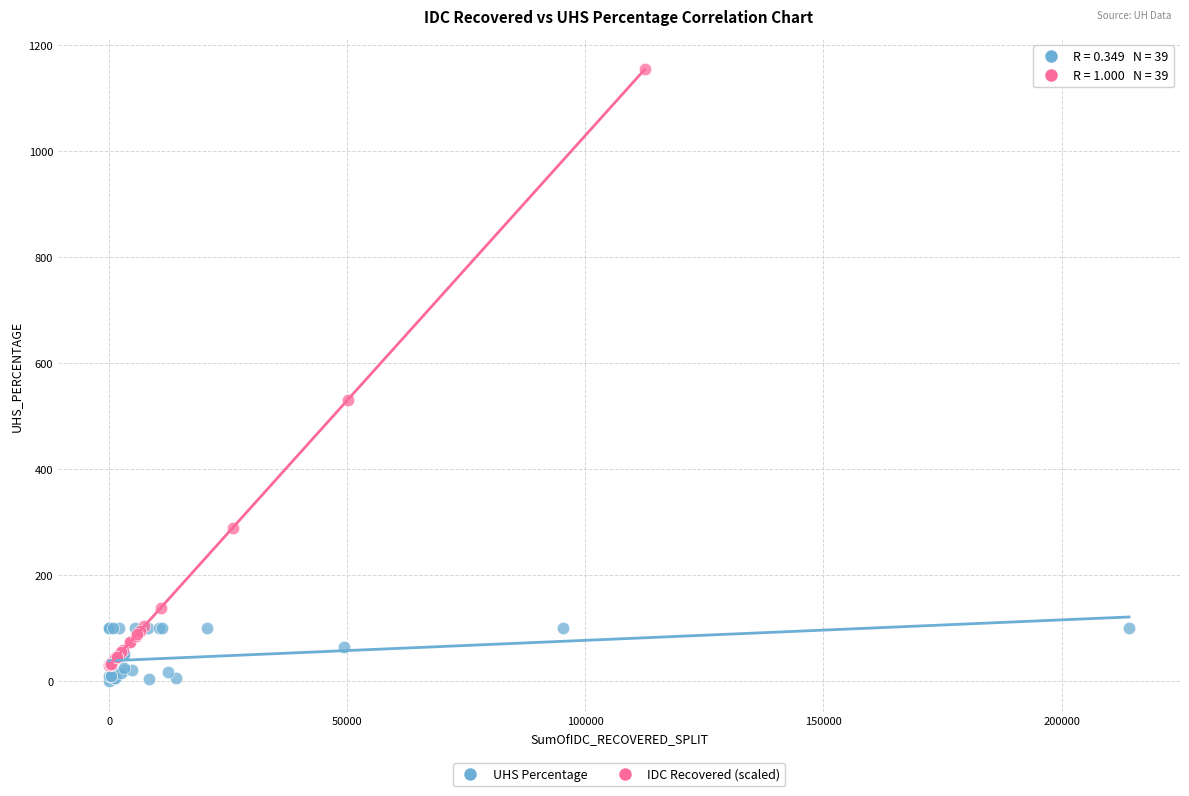

Which series contains the highest Y value?

IDC Recovered (scaled)